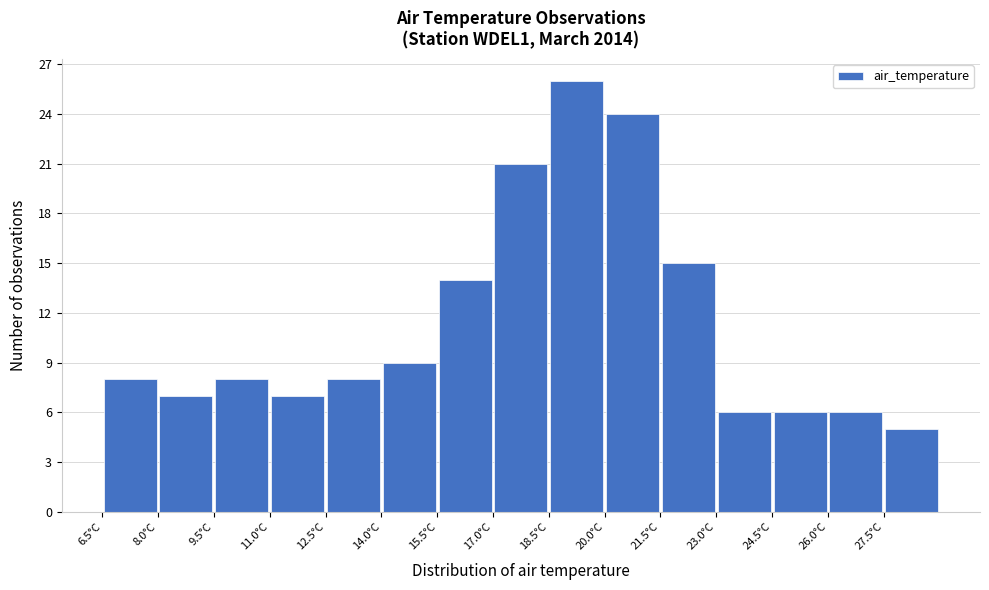

Reading left to right, transcribe this chart: for each bar, give the range it covers on the x-axis and its height. Neither the bar edges nor the heights are printed on the chart, so give them approximately, as read against the axes.

6.5 to 8.0: 8
8.0 to 9.5: 7
9.5 to 11.0: 8
11.0 to 12.5: 7
12.5 to 14.0: 8
14.0 to 15.5: 9
15.5 to 17.0: 14
17.0 to 18.5: 21
18.5 to 20.0: 26
20.0 to 21.5: 24
21.5 to 23.0: 15
23.0 to 24.5: 6
24.5 to 26.0: 6
26.0 to 27.5: 6
27.5 to 29.0: 5